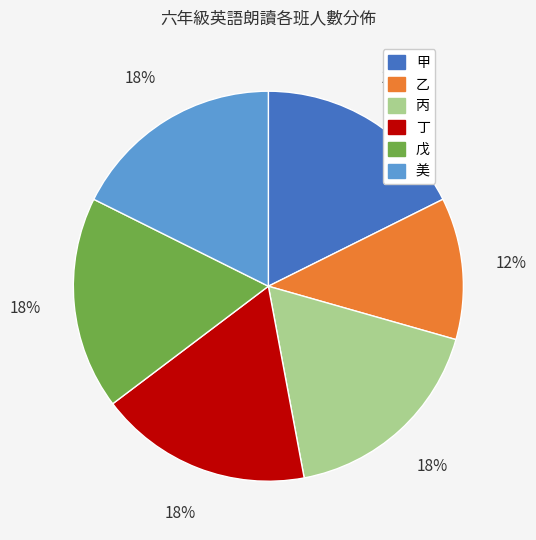

Does any single category account for the majority?

No